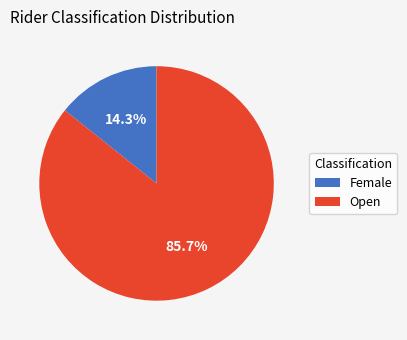

Is there any slice that represents more than half of the pie?

Yes